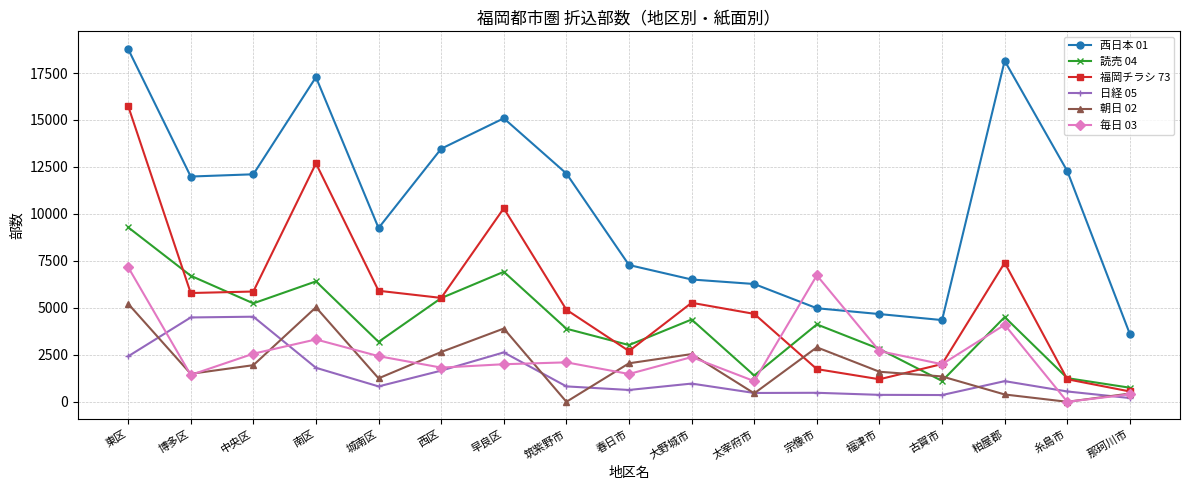

How many interior local valleys does the 毎日 03 series have?

6